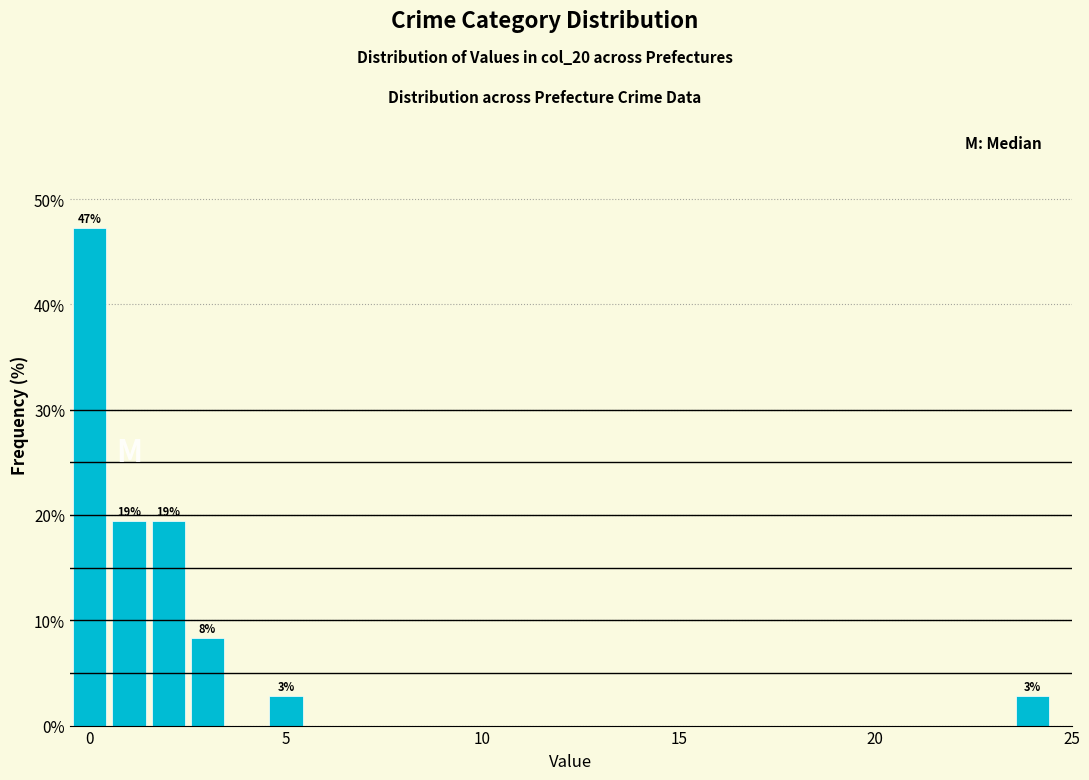

Read against the x-axis, roughly where is the centre of the tallest bar?

0.0